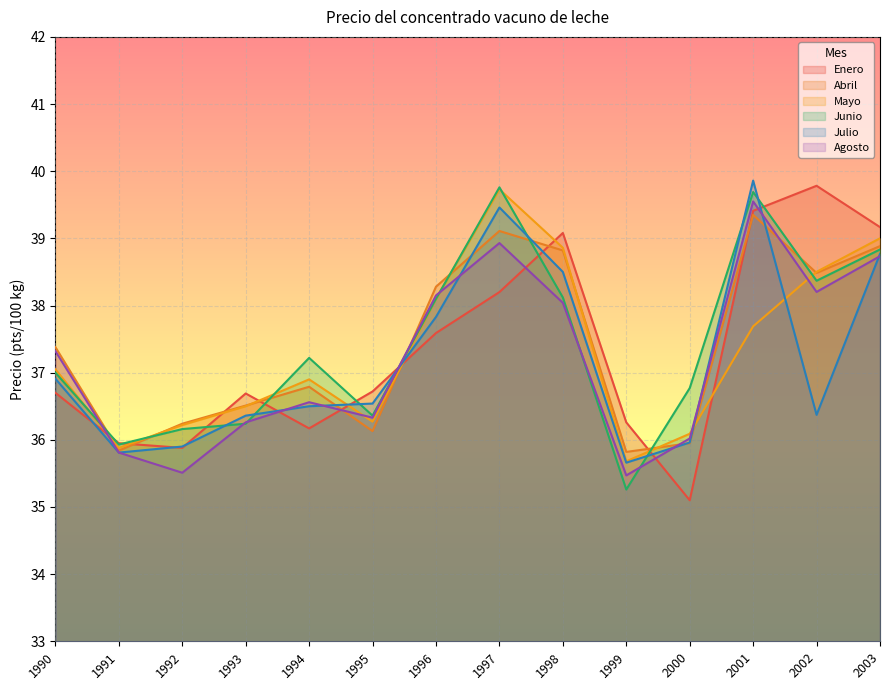

What is the sum of all Junio values?

523.8